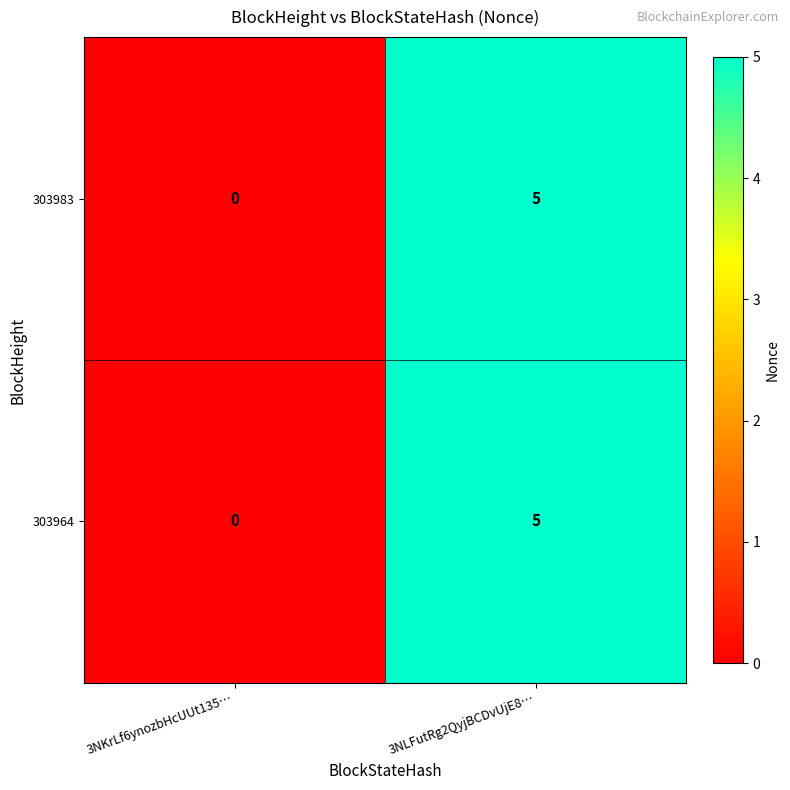

What is the difference between the 303983 values at 3NKrLf6ynozbHcUUt135… and 3NLFutRg2QyjBCDvUjE8…?

5